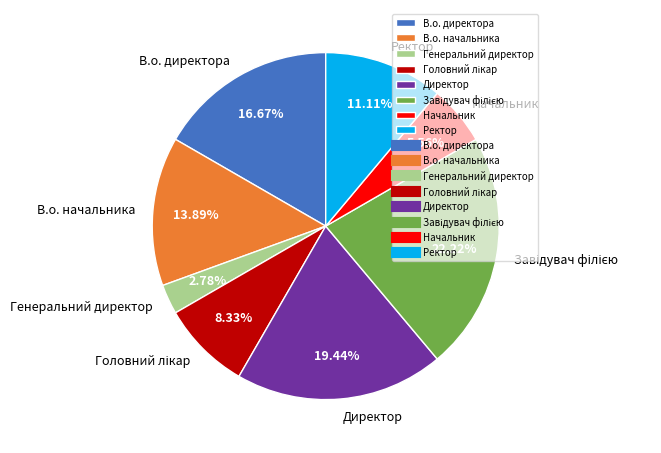

To the nearest percent, what percentage of the pie is Ректор?

11%